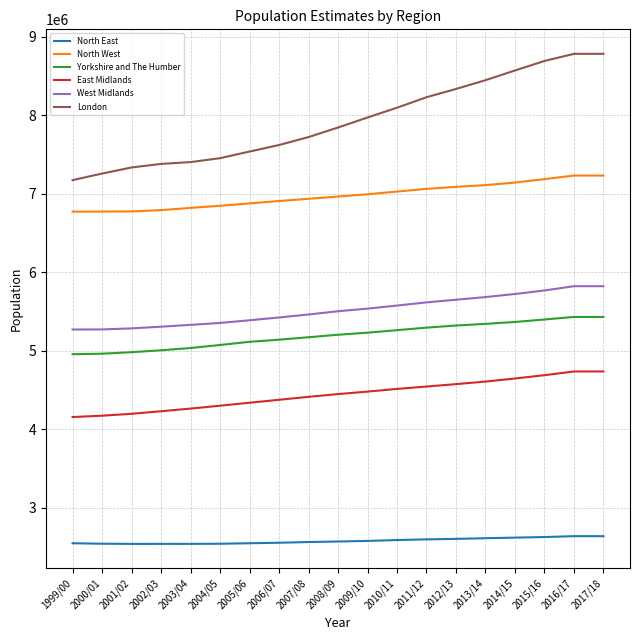

How many values in the Yorkshire and The Humber series are below 5204842?

9